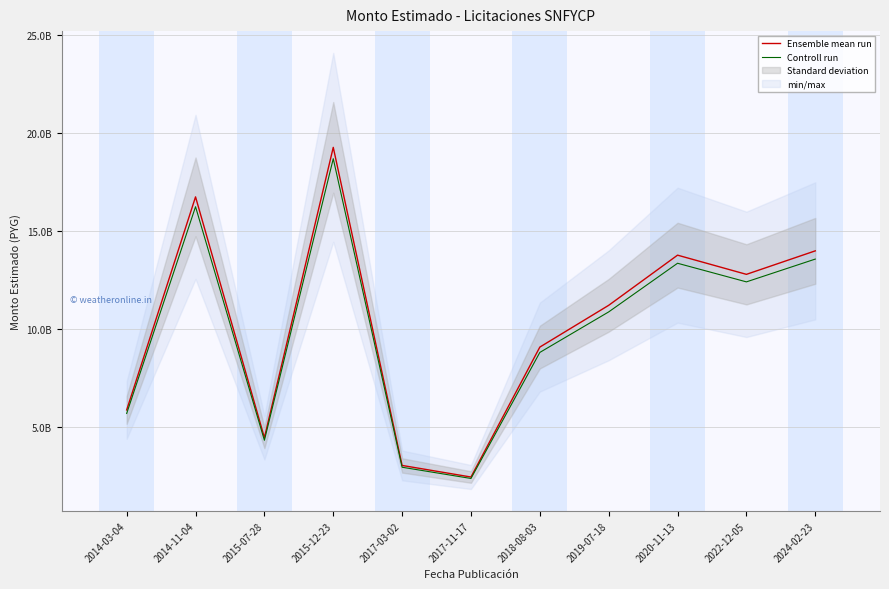

What is the sum of the Controll run values at 2014-03-04 and 2017-03-02?

8651866500.0